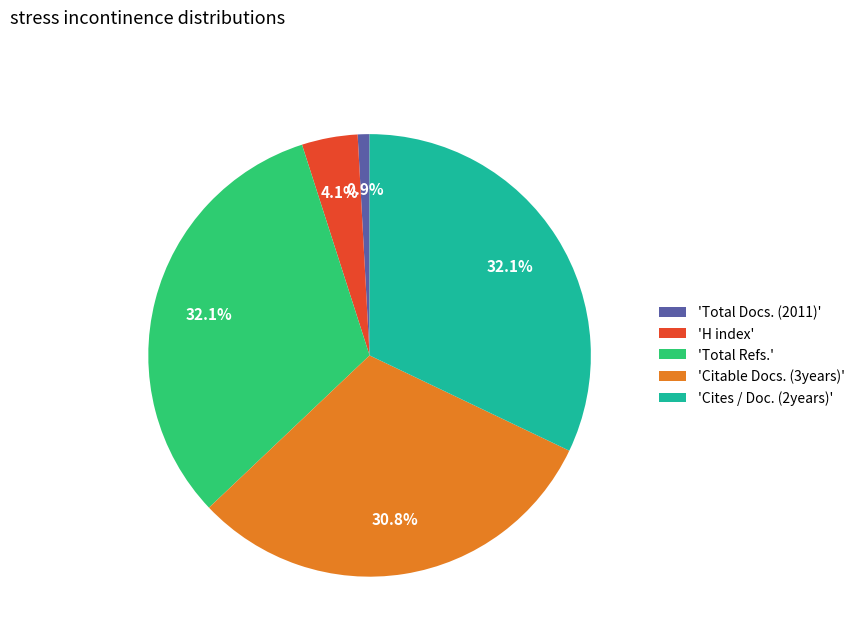

Which has a higher value, 'Citable Docs. (3years)' or 'H index'?

'Citable Docs. (3years)'